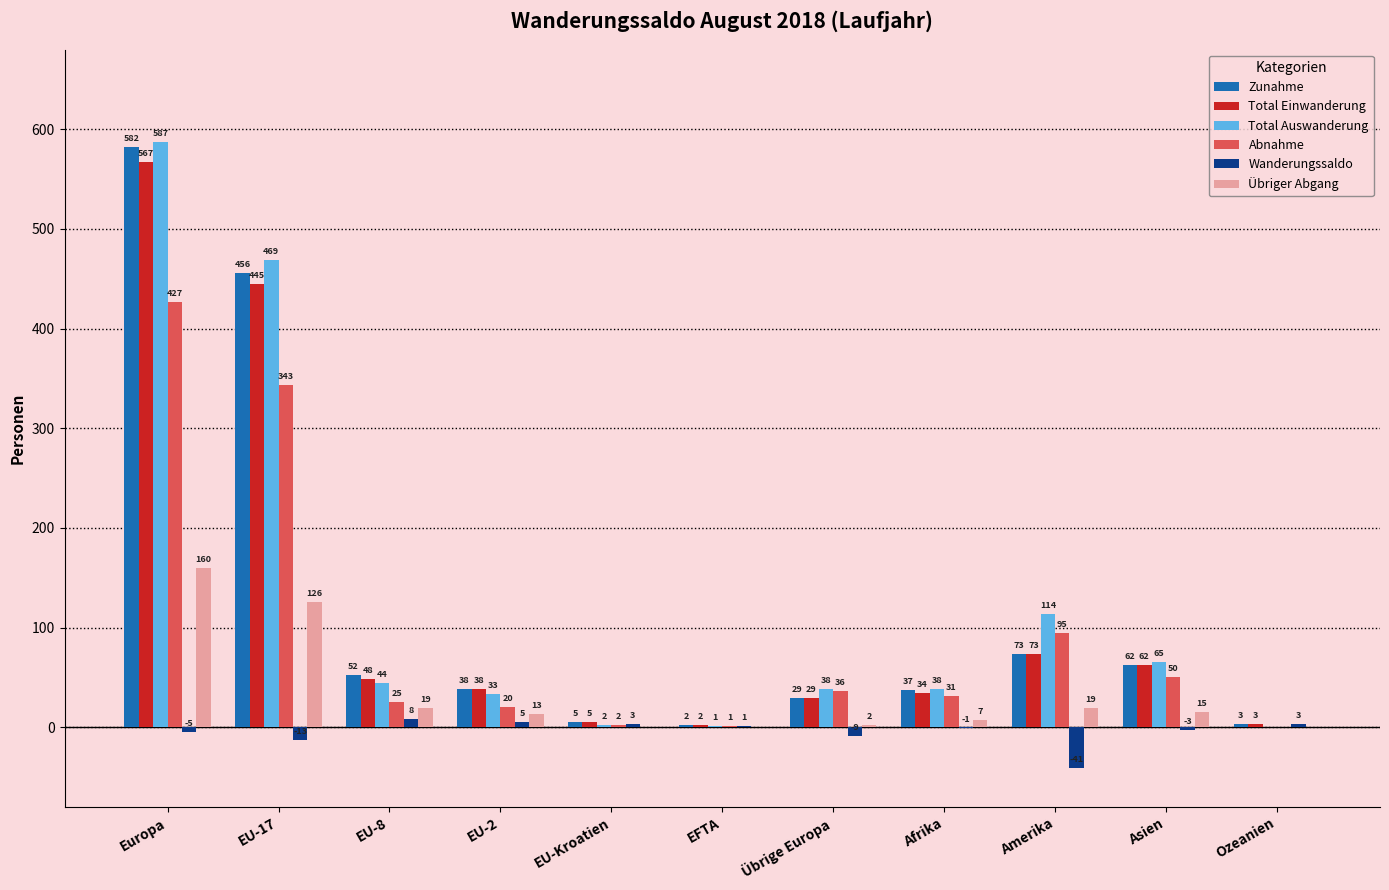

At which label is Abnahme closest to 213?

Amerika